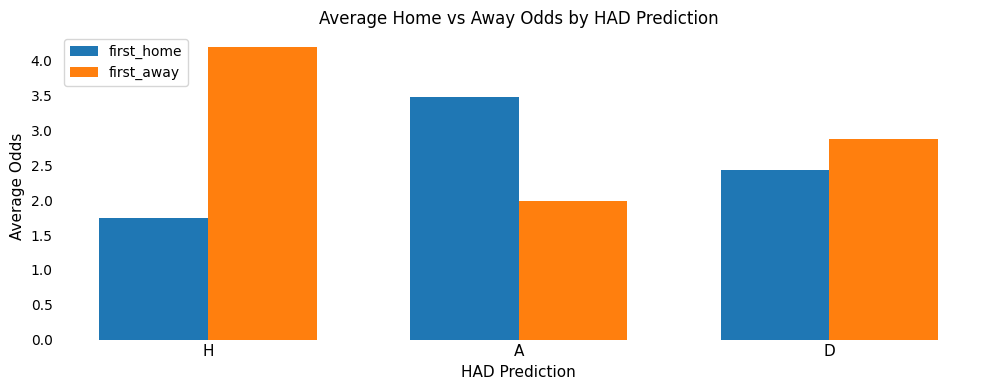

Is the value of first_away at D greater than the value of first_home at H?

Yes